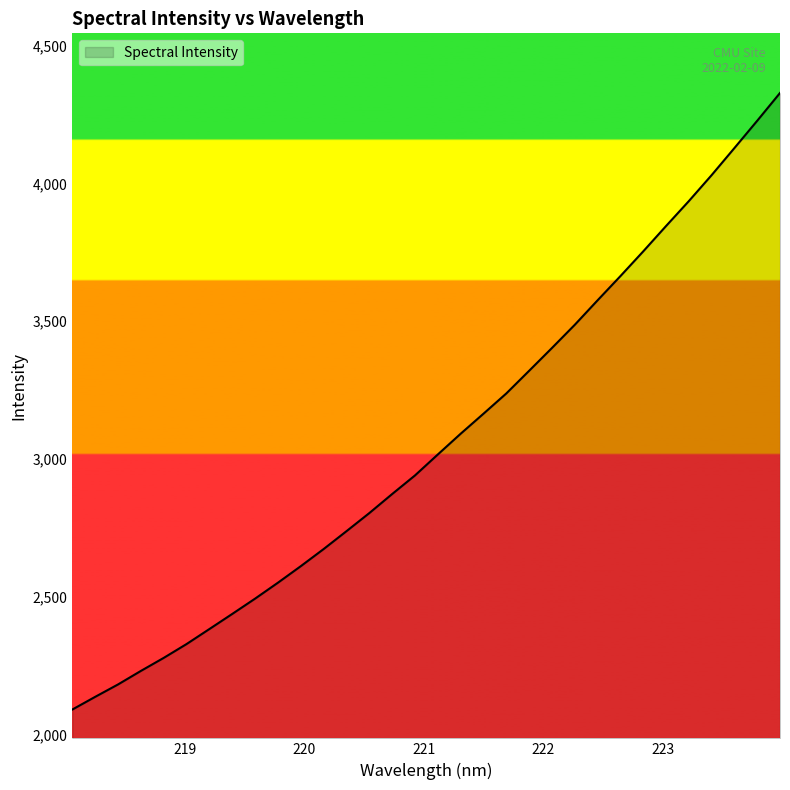

What is the maximum value shown in the chart?

4328.1